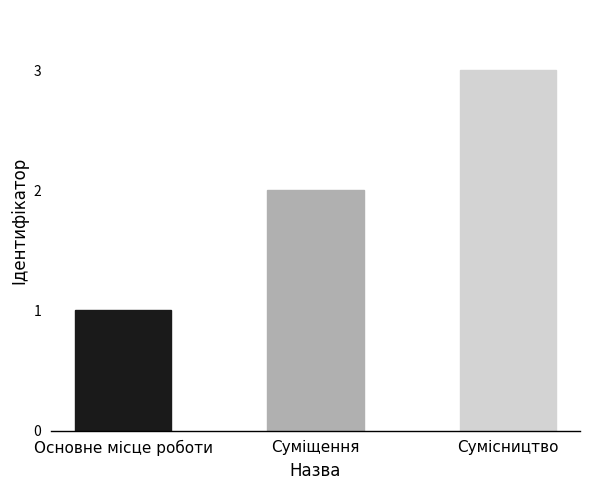

Reading left to right, what are all the values shown in this chart?

Основне місце роботи=1	Суміщення=2	Сумісництво=3